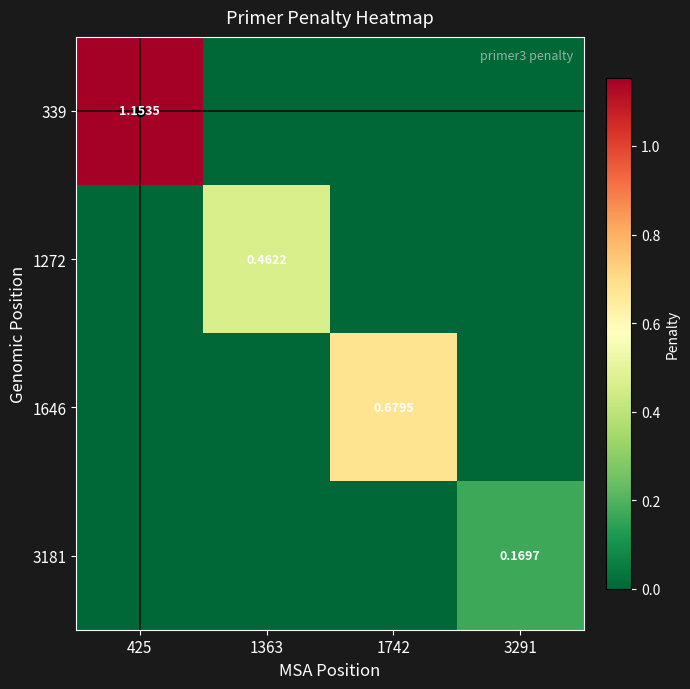

At which label is 3181 closest to 0?

425